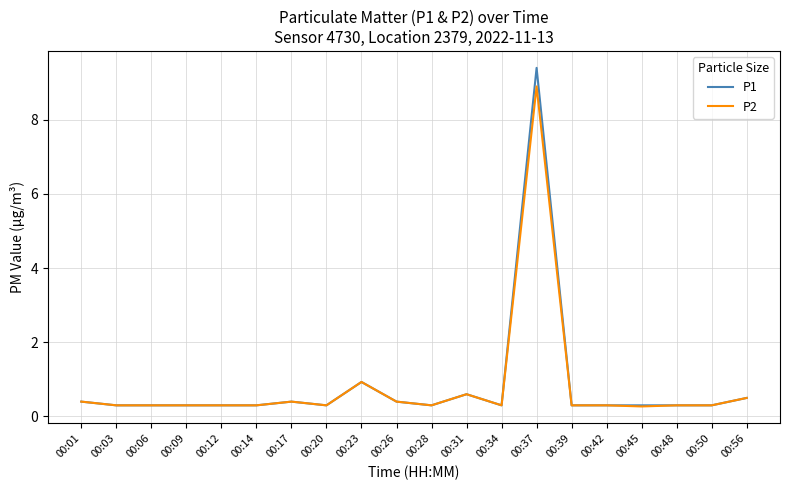

At which category is the sum across all series the highest?

00:37